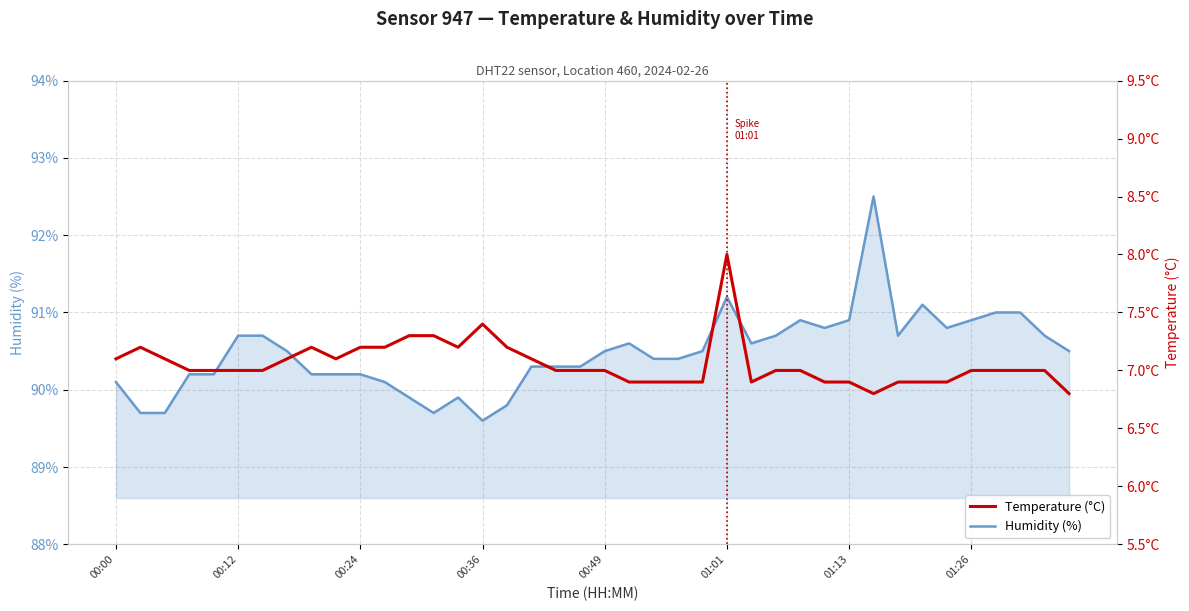

Is it true that Temperature (°C) equals 11.3 at 19?

False